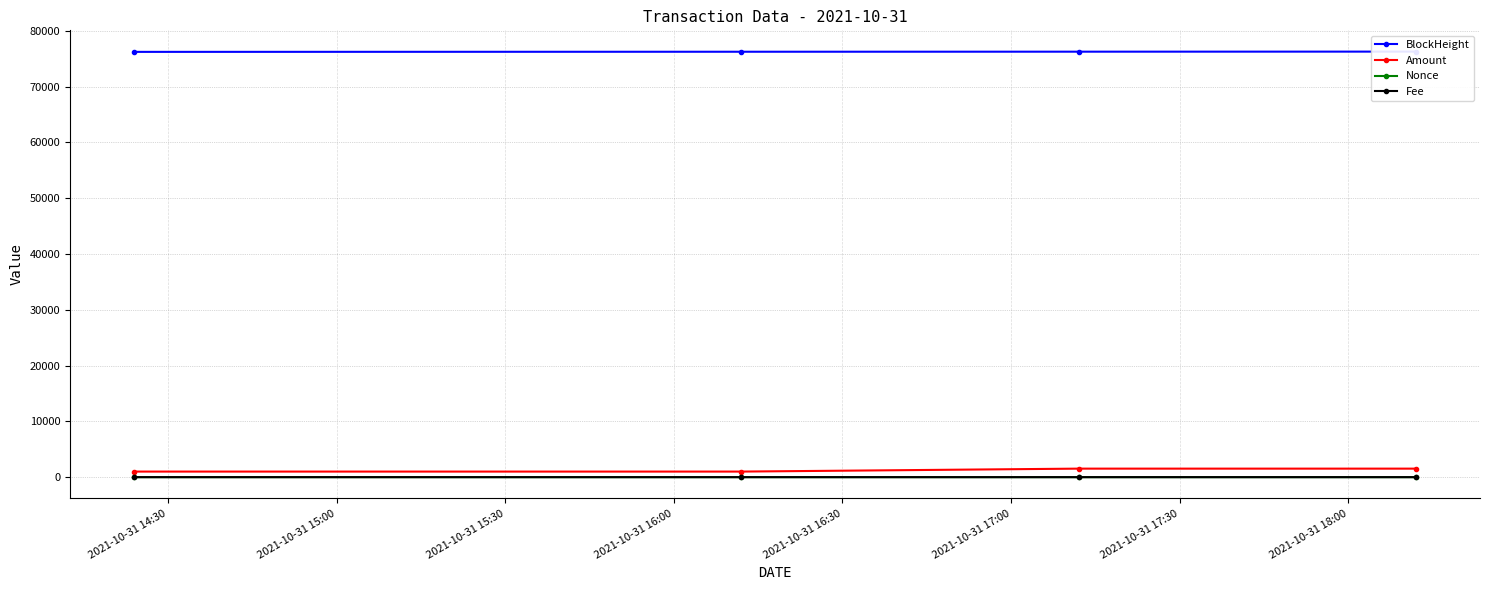

True or false: Amount and Nonce cross at least once.

False